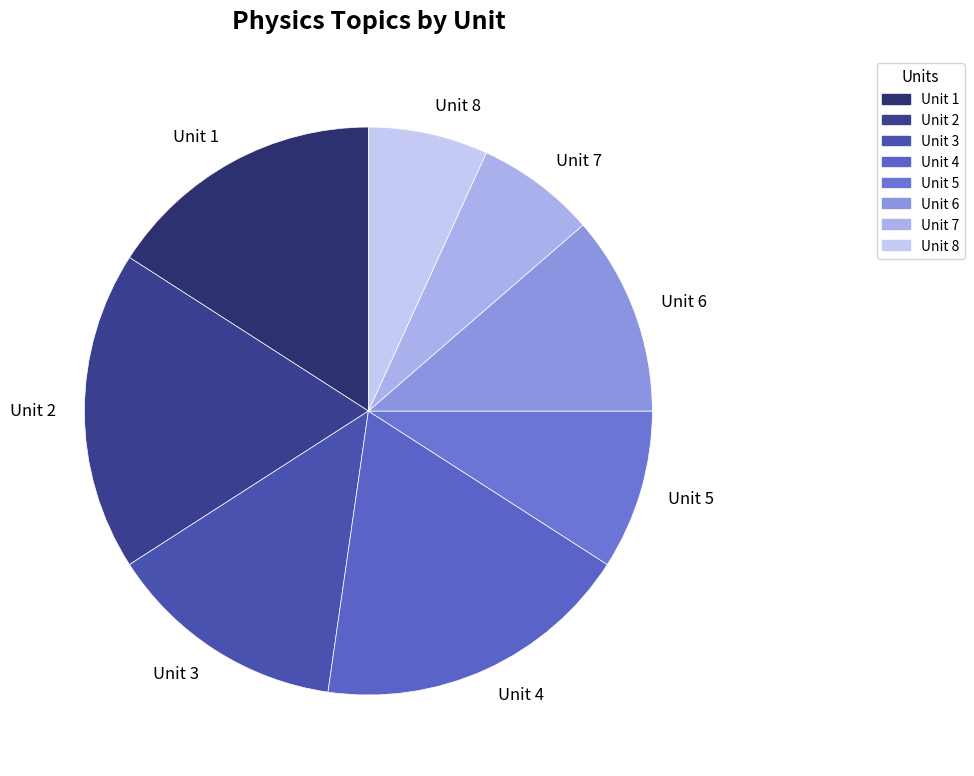

Do Unit 6 and Unit 4 together represent more than half of the pie?

No